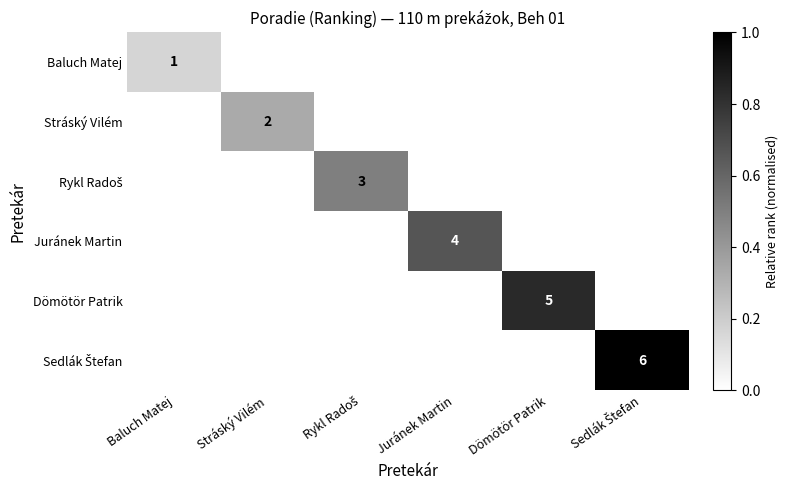

At how many categories does at least one series exceed 0?

6